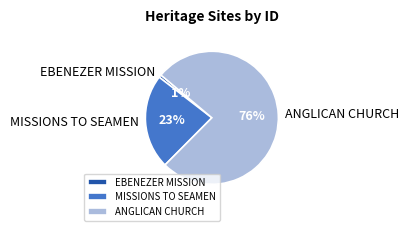

The MISSIONS TO SEAMEN slice represents 23% of the pie. True or false?

True